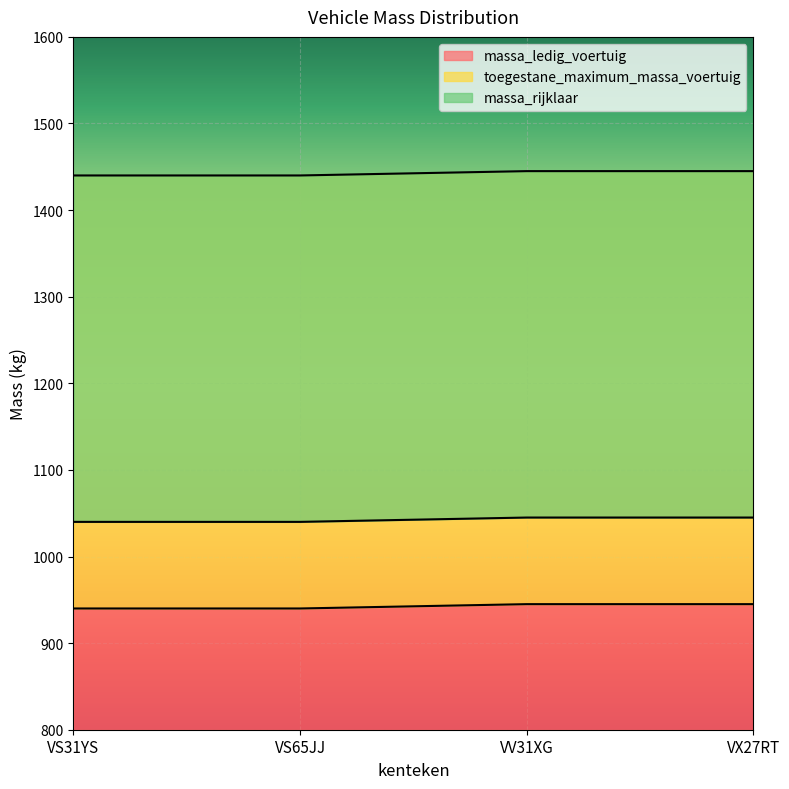

True or false: toegestane_maximum_massa_voertuig and massa_ledig_voertuig intersect in this chart.

False